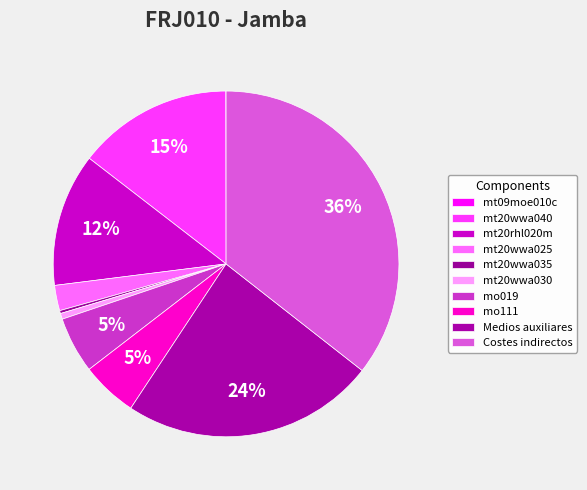

To the nearest percent, what is the combined percentage of mt20rhl020m and mt20wwa030?

13%